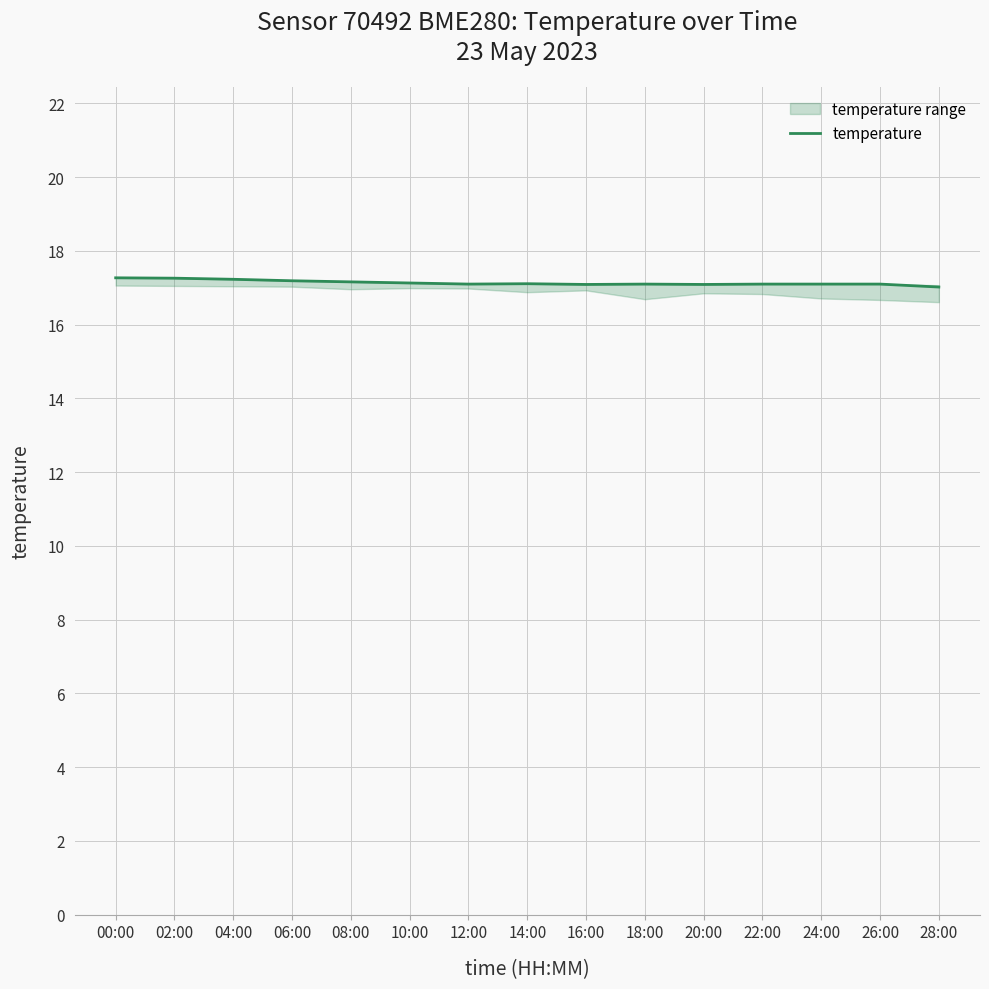

At which label is the value closest to 17?

28:00